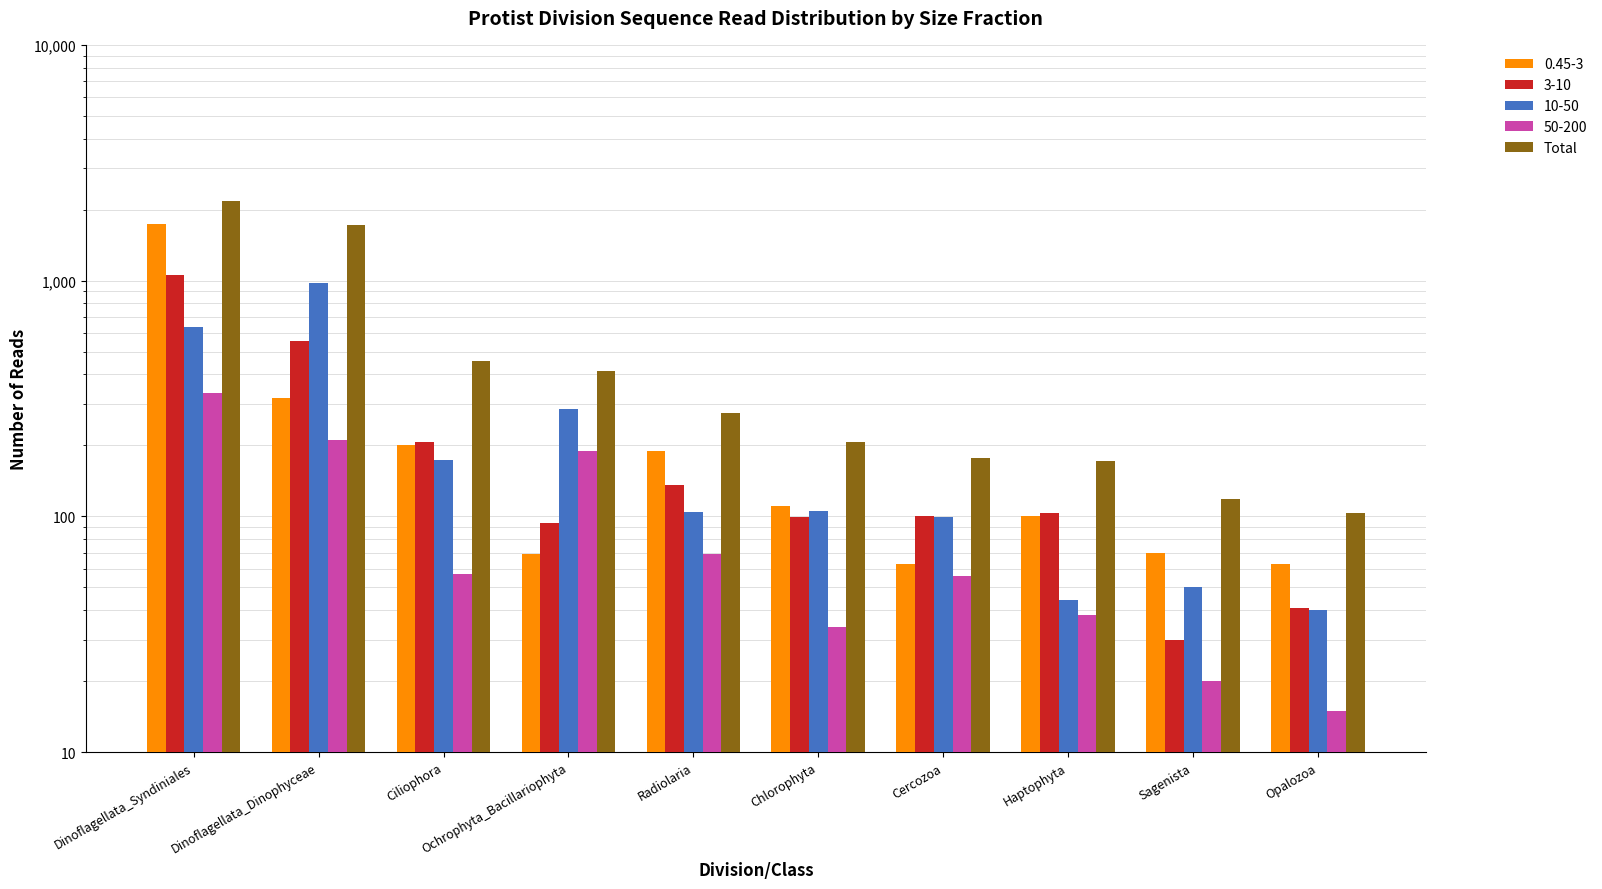

What is the label of the 10th bar from the left?

Opalozoa